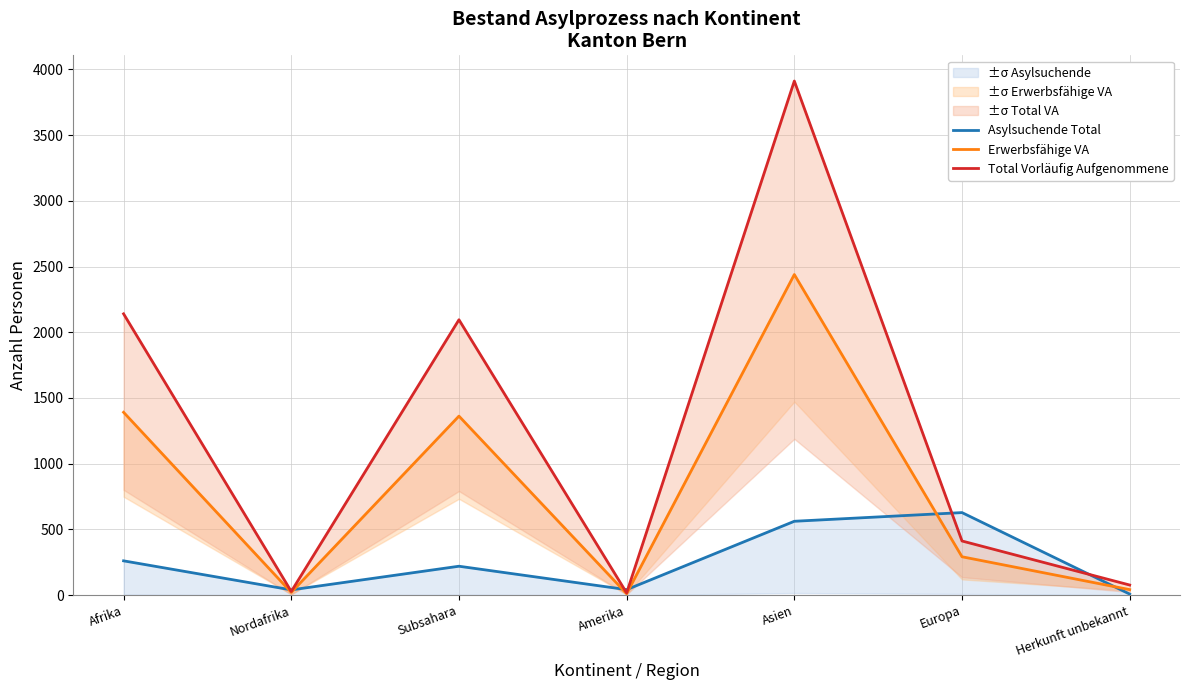

What is the difference between the highest and lowest values at Afrika?

1879